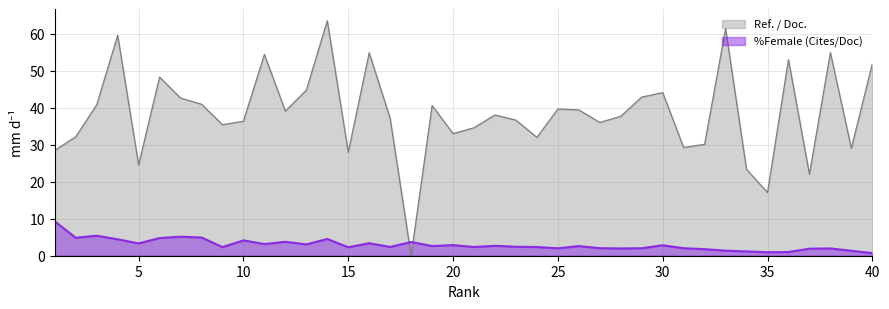

Rank the series at 7 from lowest to highest value.

%Female, Ref. / Doc.